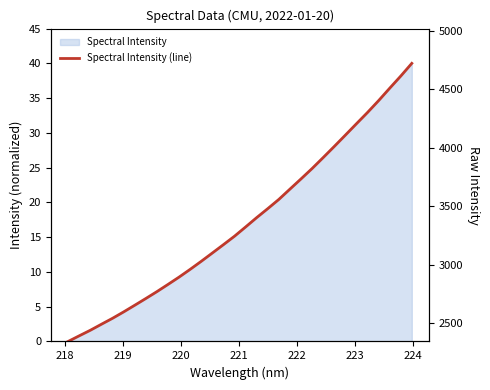

The value at 224 is 9.1. True or false?

False